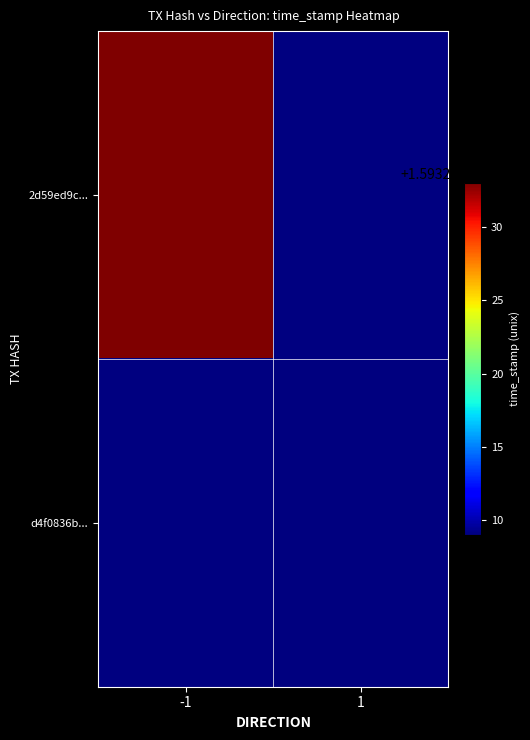

What is the difference between the 2d59ed9cf4dde096503bc151617d70308c19b92 values at direction and time_stamp?

1593227034